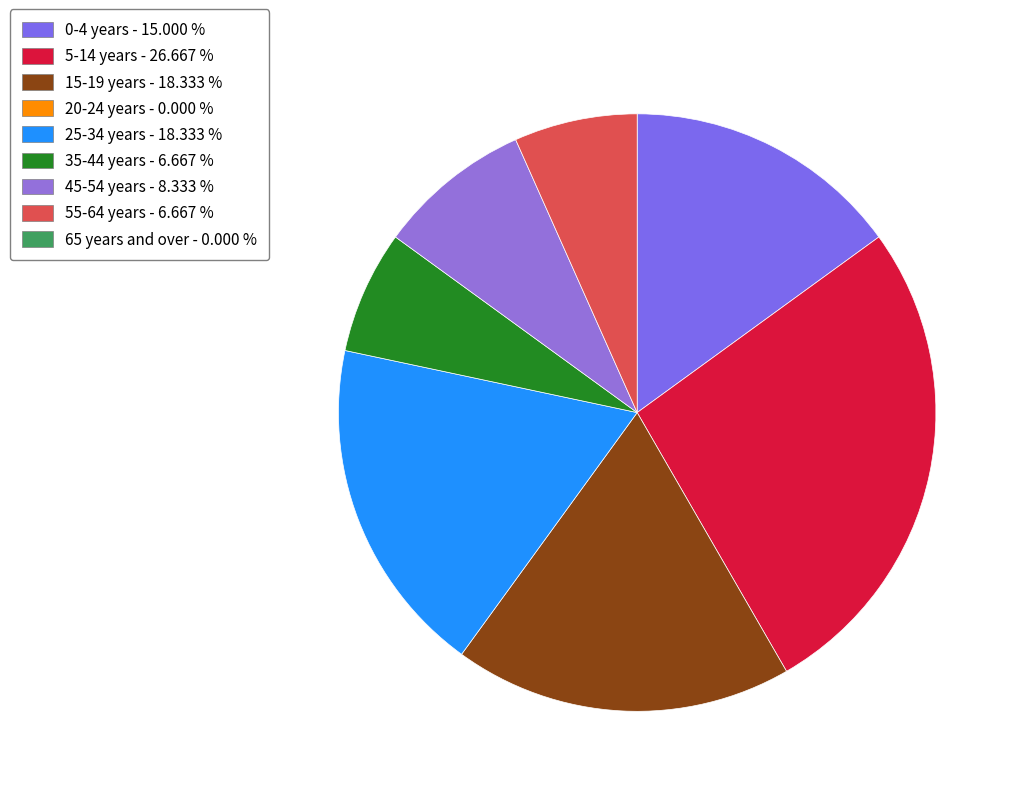

Count the number of slices in the pie.

7